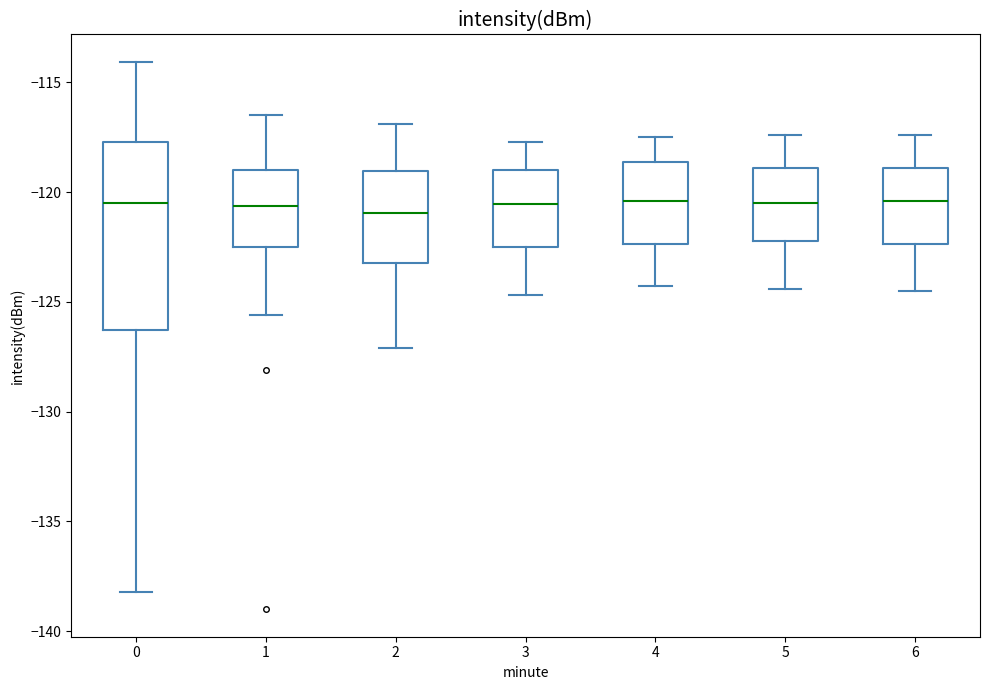

Reading left to right, read every box against the y-axis: the position of its median line, the range the box covers, and the ends of its whiskers. The values are not printed on the chart, so give them approximately, as read against the axis.

0: median -120.5, box -126.5 to -117.5, whiskers -138.0 to -114.0
1: median -120.5, box -122.5 to -119.0, whiskers -125.5 to -116.5
2: median -121.0, box -123.0 to -119.0, whiskers -127.0 to -117.0
3: median -120.5, box -122.5 to -119.0, whiskers -124.5 to -117.5
4: median -120.5, box -122.5 to -118.5, whiskers -124.5 to -117.5
5: median -120.5, box -122.0 to -119.0, whiskers -124.5 to -117.5
6: median -120.5, box -122.5 to -119.0, whiskers -124.5 to -117.5